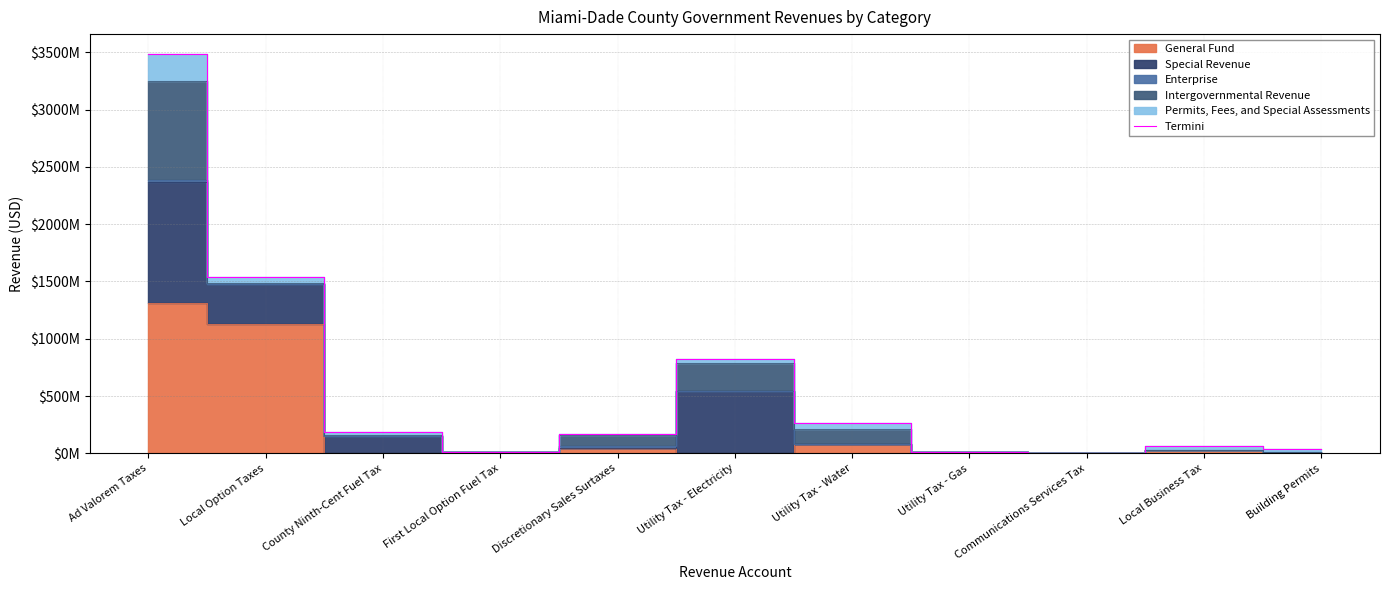

Rank the categories by value from lowest to highest.

Communications Services Tax, Utility Tax - Gas, First Local Option Fuel Tax, Building Permits, Local Business Tax, Discretionary Sales Surtaxes, County Ninth-Cent Fuel Tax, Utility Tax - Water, Utility Tax - Electricity, Local Option Taxes, Ad Valorem Taxes